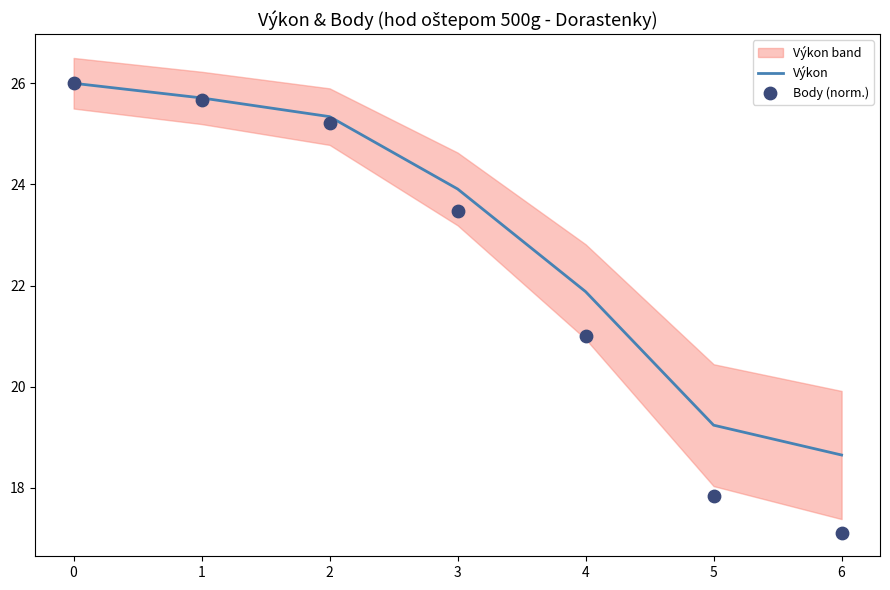

Which series contains the lowest Y value?

Body (norm.)